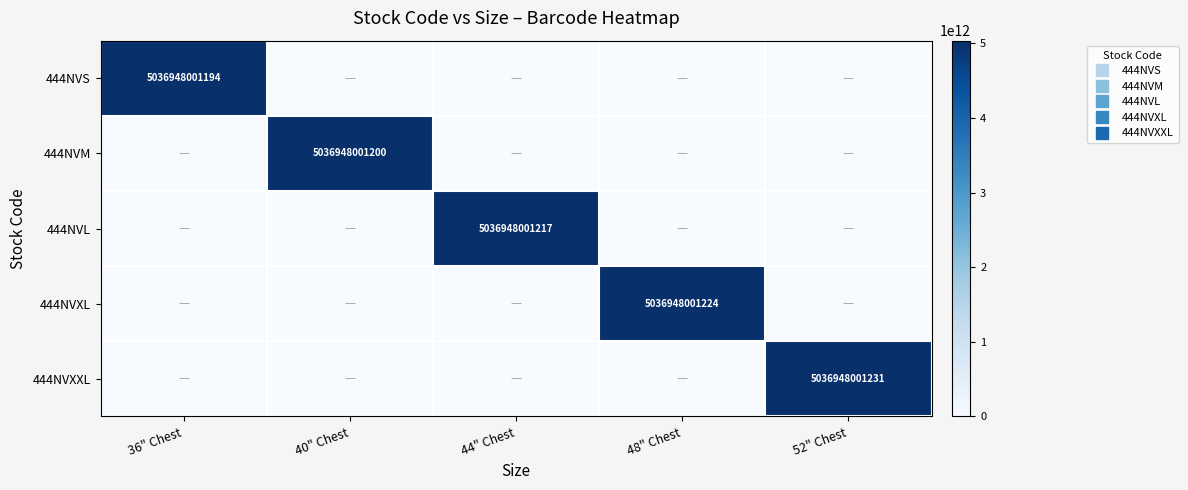

True or false: 444NVXL has a value of 1332420910235 at 48" Chest.

False